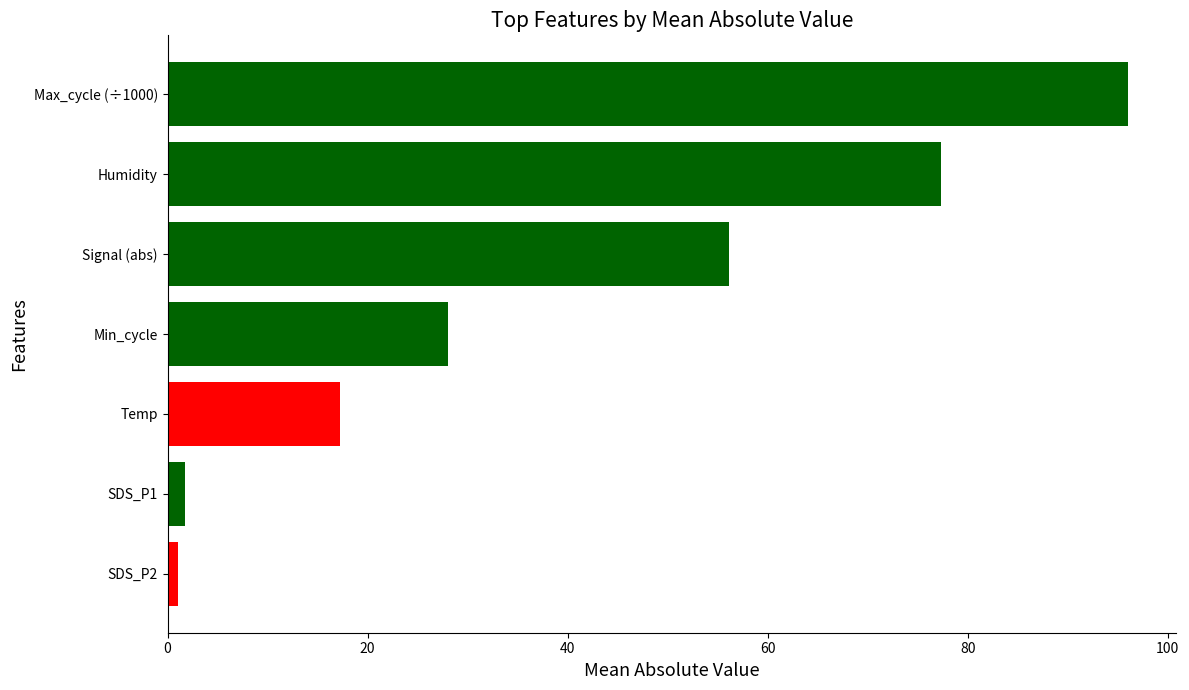

What is the maximum value shown in the chart?

96.0